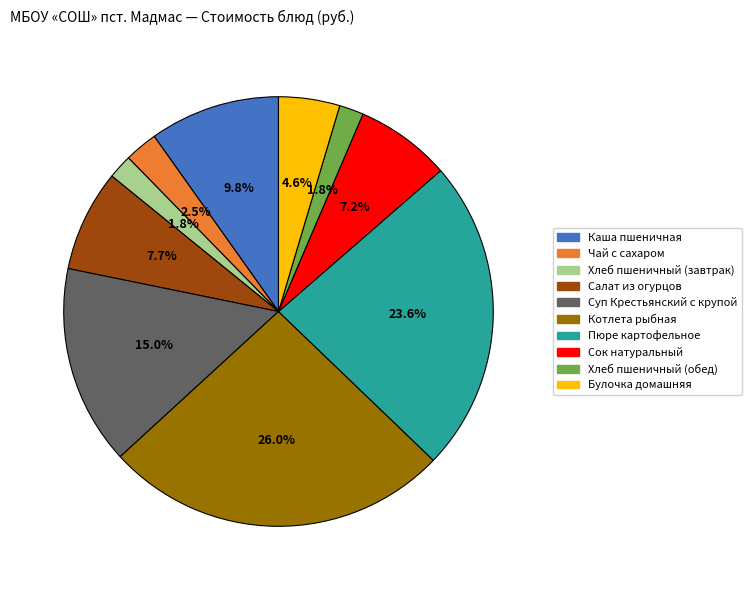

Is it true that Суп Крестьянский с крупой is 29% of the pie?

False